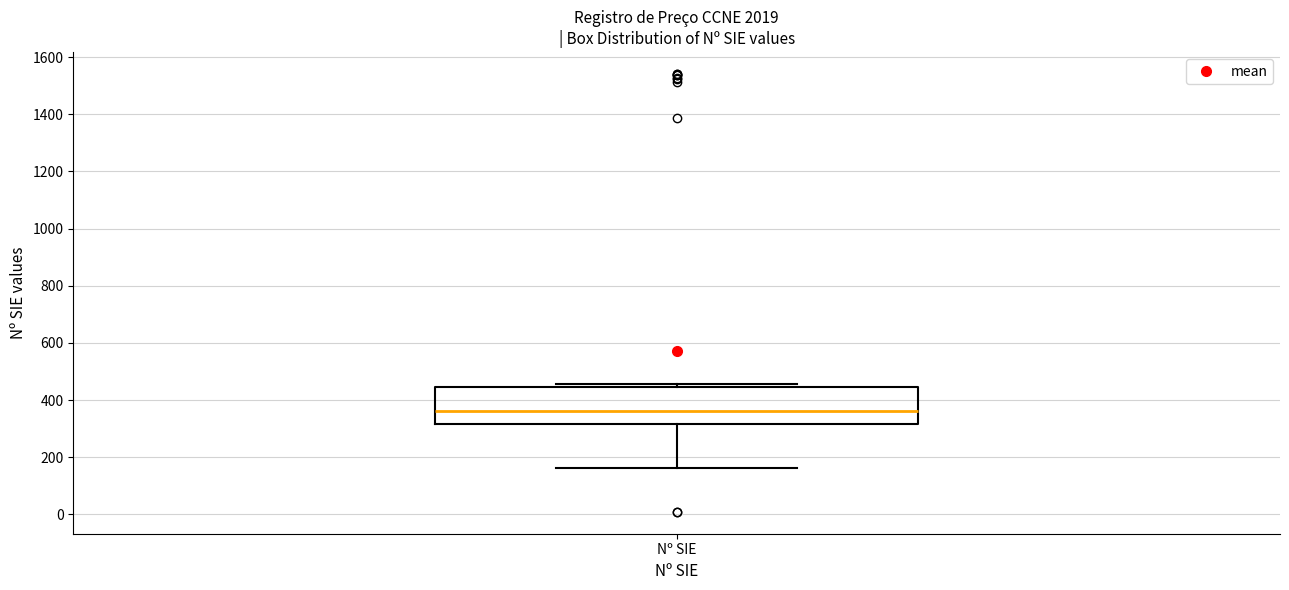

Transcribe this box plot: give where the median line is, the range the box spans, and where the two whiskers end, as read against the y-axis. The values are not printed on the chart, so give them approximately, as read against the axis.

median 360, box 320 to 440, whiskers 160 to 460